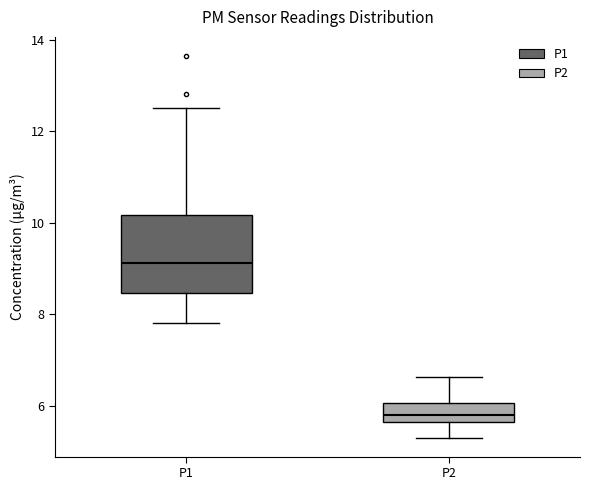

Comparing the boxes themselves (not the whiskers), which one is the tallest?

P1